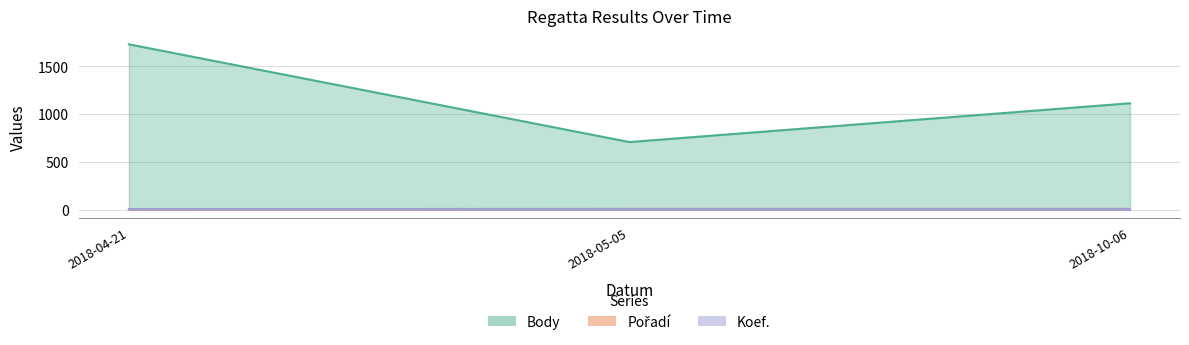

Which label corresponds to the smallest value in the chart?

2018-04-21